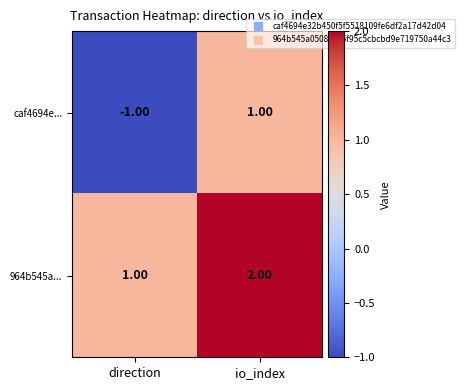

Which category has the lowest value across all series?

direction